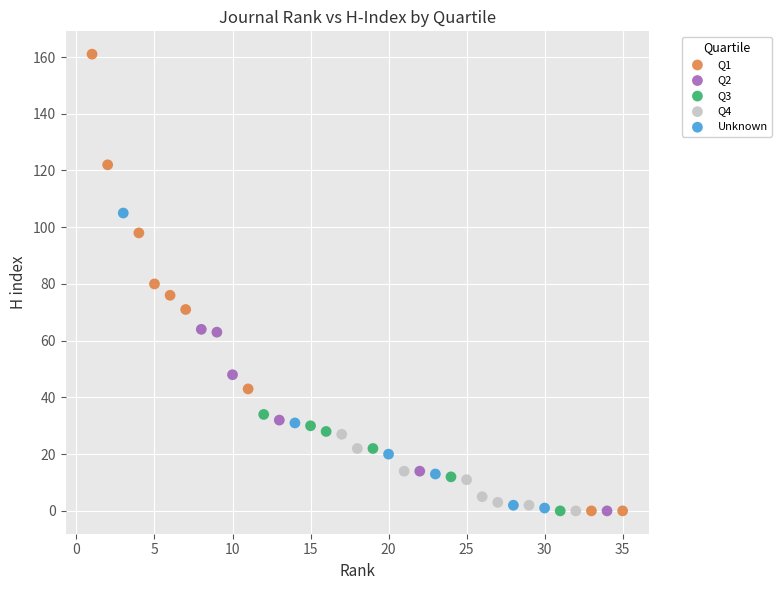

What are all the series names shown in the legend?

Q1, Q2, Q3, Q4, Unknown